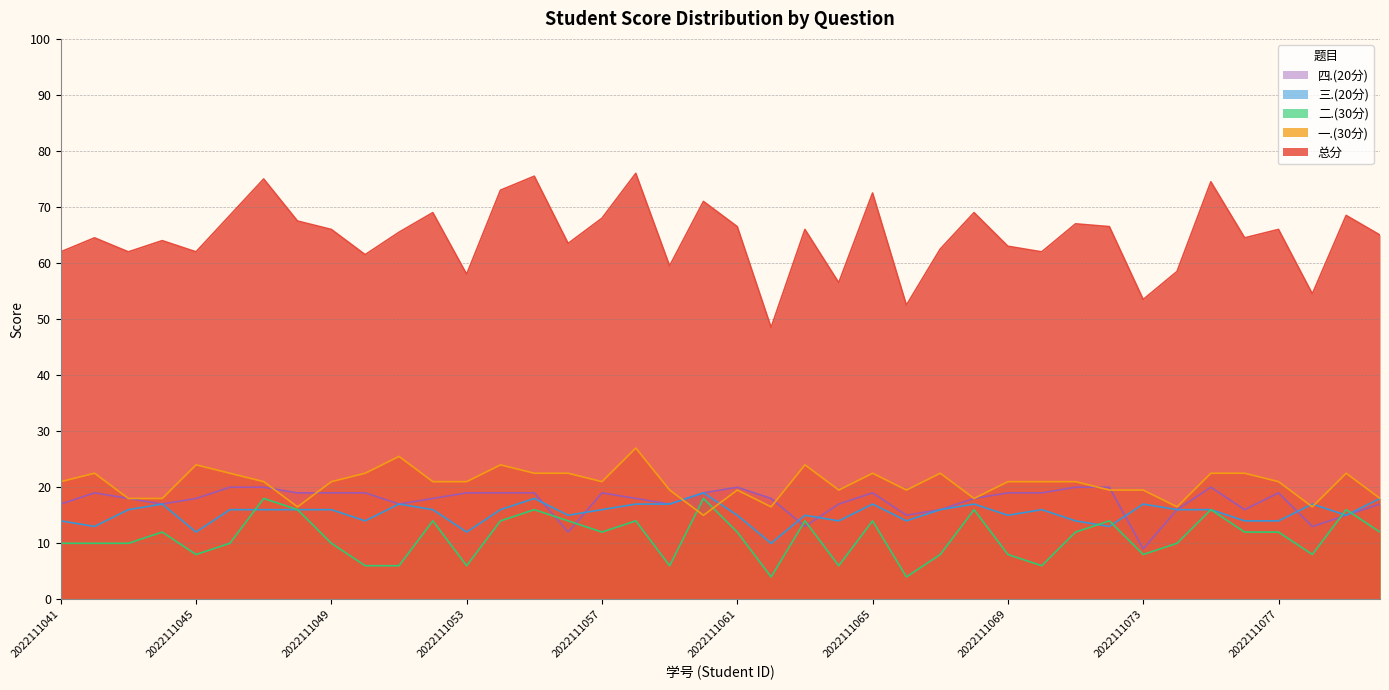

What is the total value across all series at 2022111069?

126.0